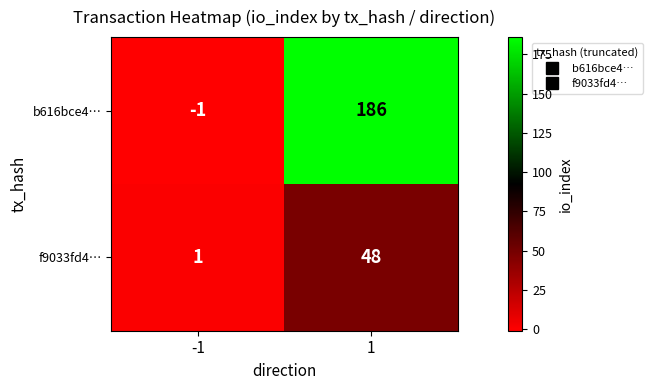

Rank the series by their average value, from highest to lowest.

b616bce4…, f9033fd4…